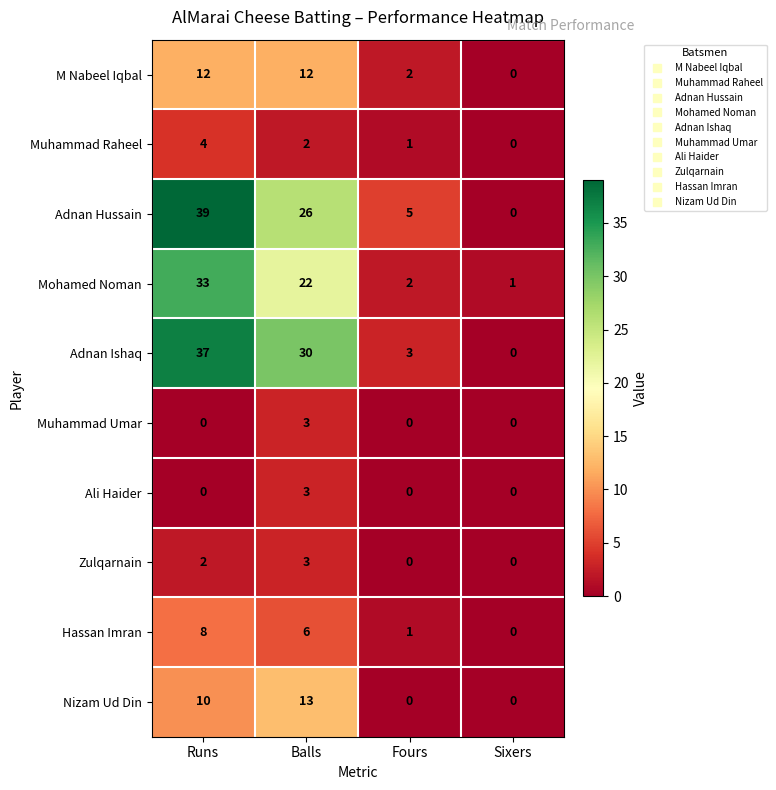

How many distinct data groups are displayed?

10